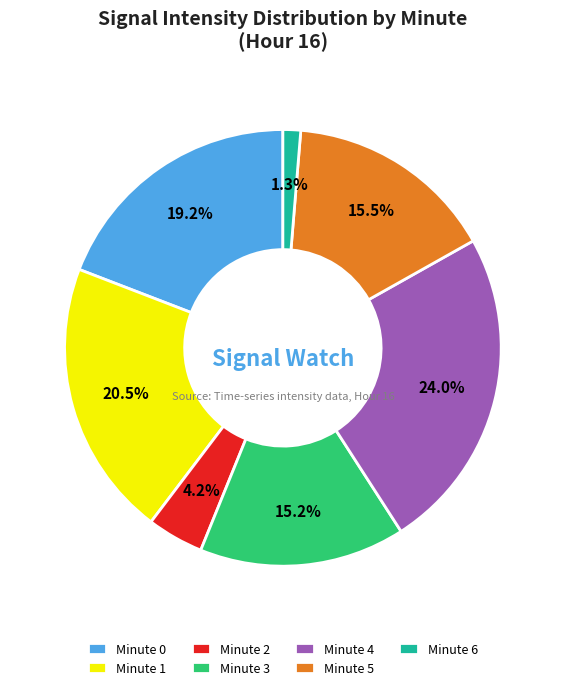

Does Minute 5 represent more than half of the total?

No